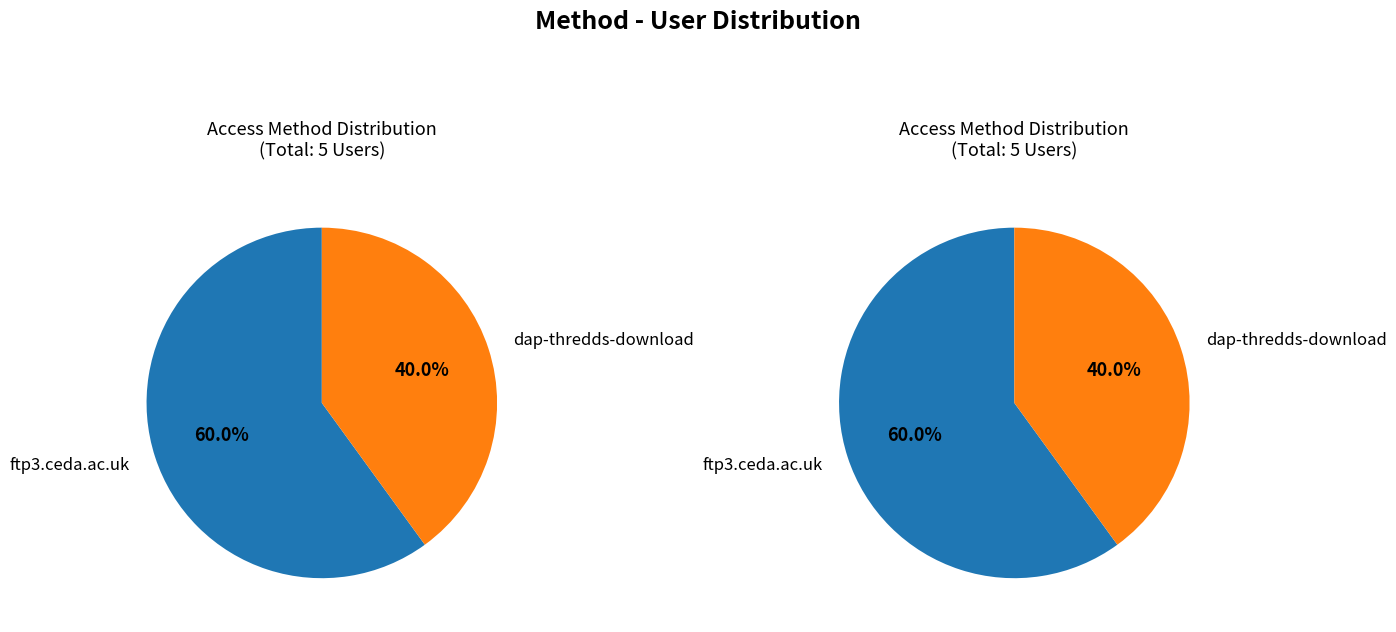

Which category has the biggest portion of the pie?

ftp3.ceda.ac.uk